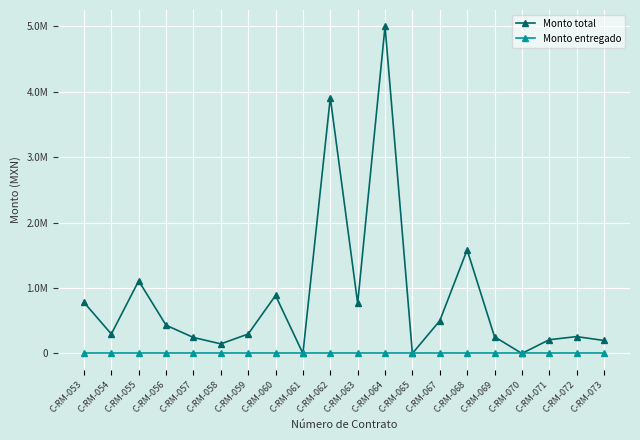

What are all the series names shown in the legend?

Monto total, Monto entregado